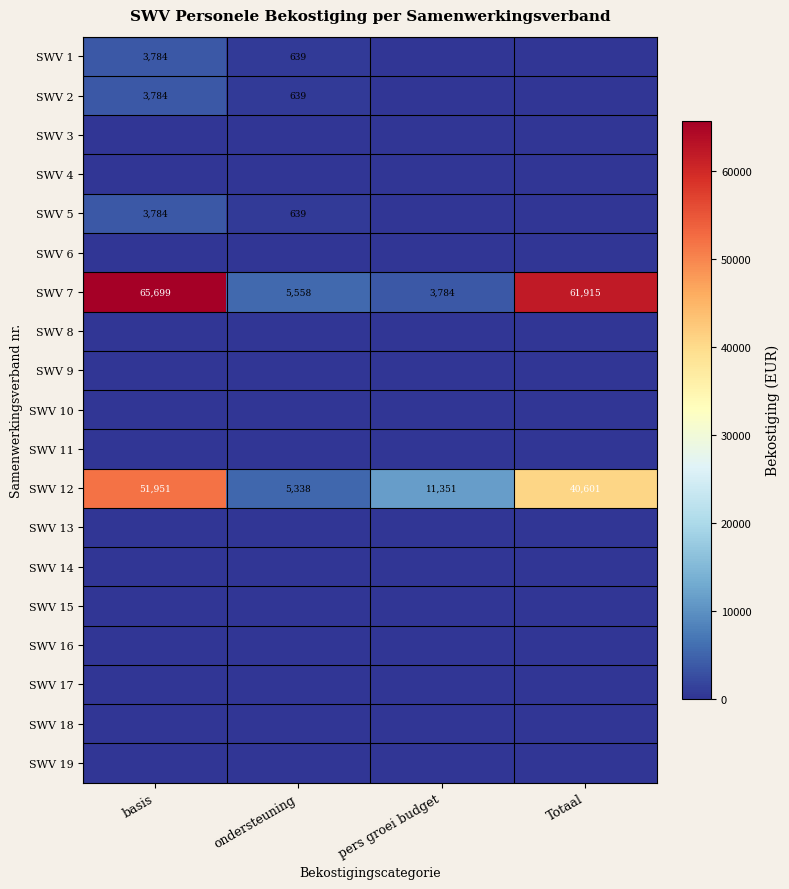

What is the difference between the SWV 7 values at basis and pers groei budget?

61915